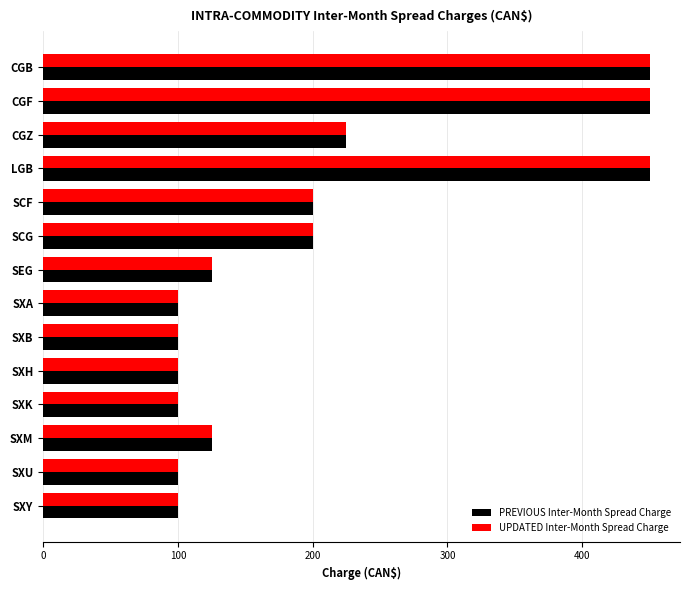

Is the value of UPDATED Inter-Month Spread Charge at SXH greater than the value of PREVIOUS Inter-Month Spread Charge at SCF?

No